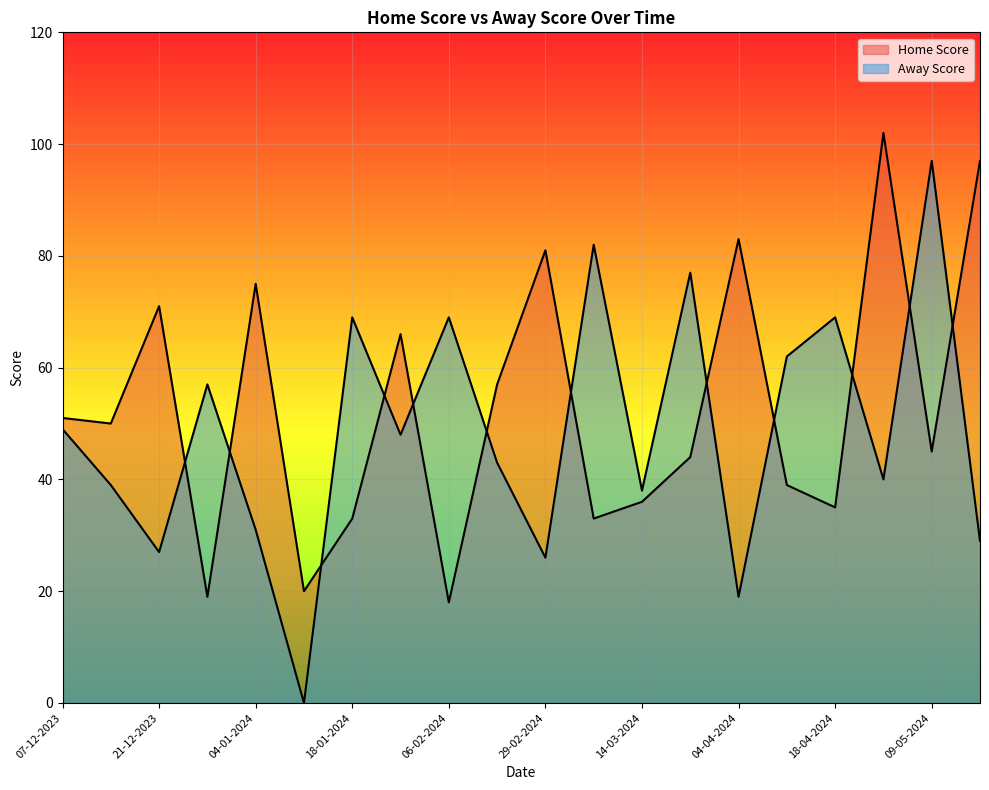

At which category does the chart reach its peak across all series?

07-05-2024